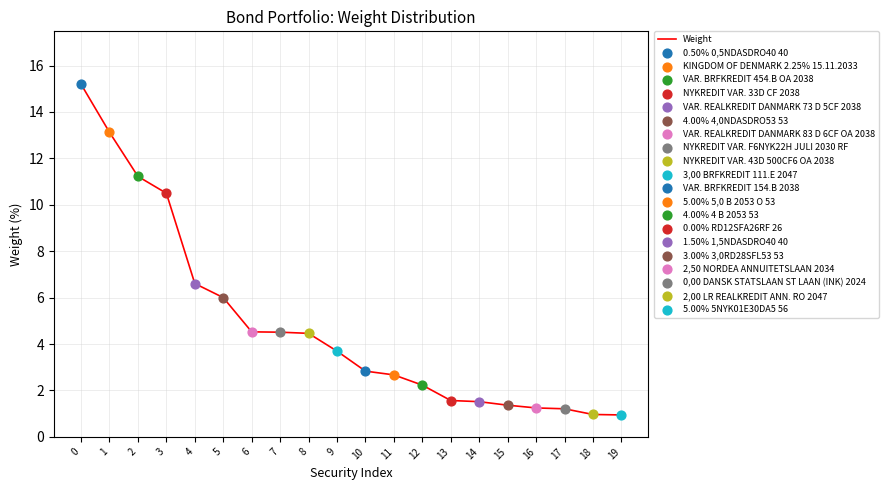

What is the change in value from 3 to 12?

-8.3